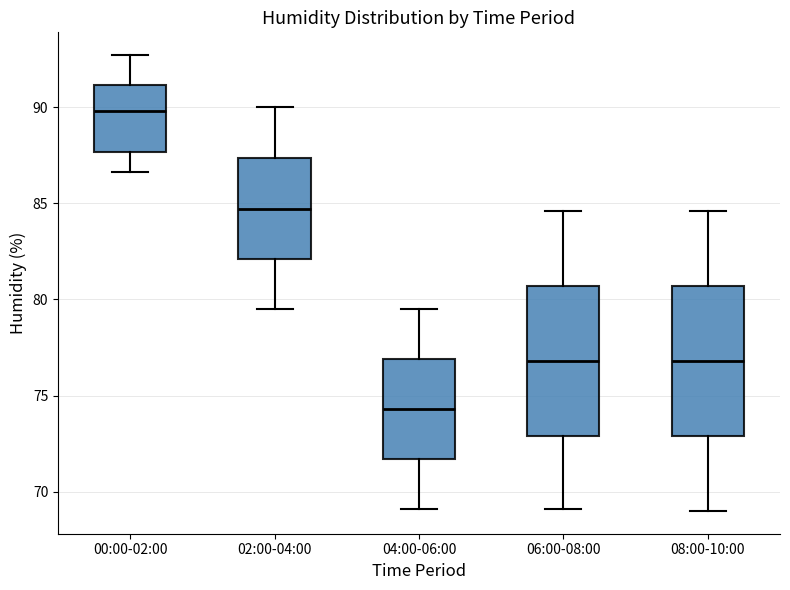

Reading left to right, transcribe this box plot: for each box, give where its median line is, the range the box spans, and where its two whiskers end, as read against the y-axis. The values are not printed on the chart, so give them approximately, as read against the axis.

00:00-02:00: median 90.0, box 87.5 to 91.0, whiskers 86.5 to 92.5
02:00-04:00: median 84.5, box 82.0 to 87.5, whiskers 79.5 to 90.0
04:00-06:00: median 74.5, box 71.5 to 77.0, whiskers 69.0 to 79.5
06:00-08:00: median 77.0, box 73.0 to 80.5, whiskers 69.0 to 84.5
08:00-10:00: median 77.0, box 73.0 to 80.5, whiskers 69.0 to 84.5